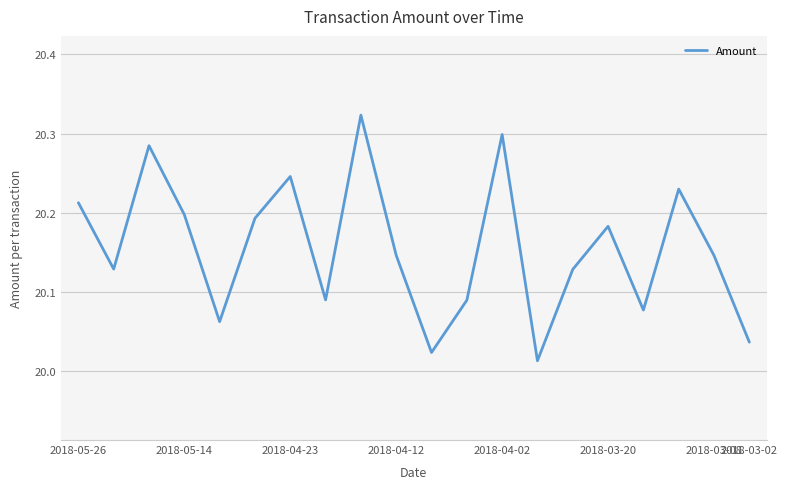

What is the difference between the maximum and minimum values?

0.3